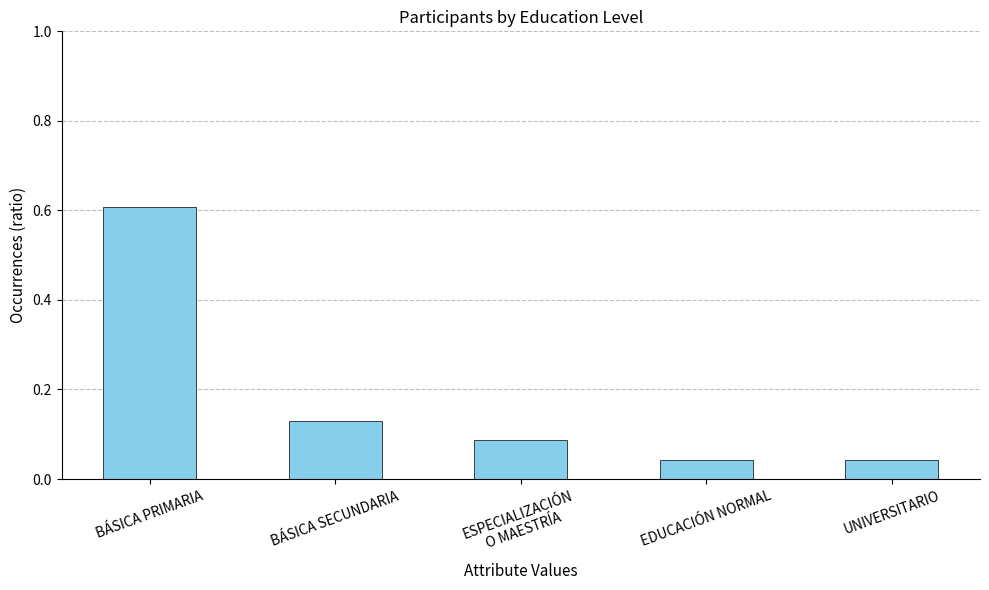

What is the sum of all values?

0.9